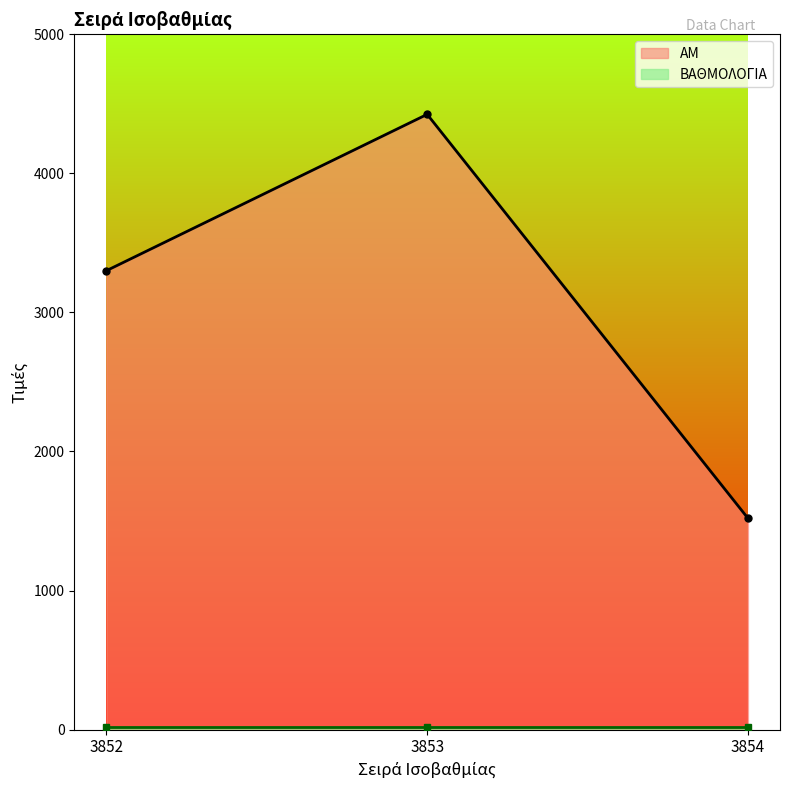

The value at 3852 is 790. True or false?

False